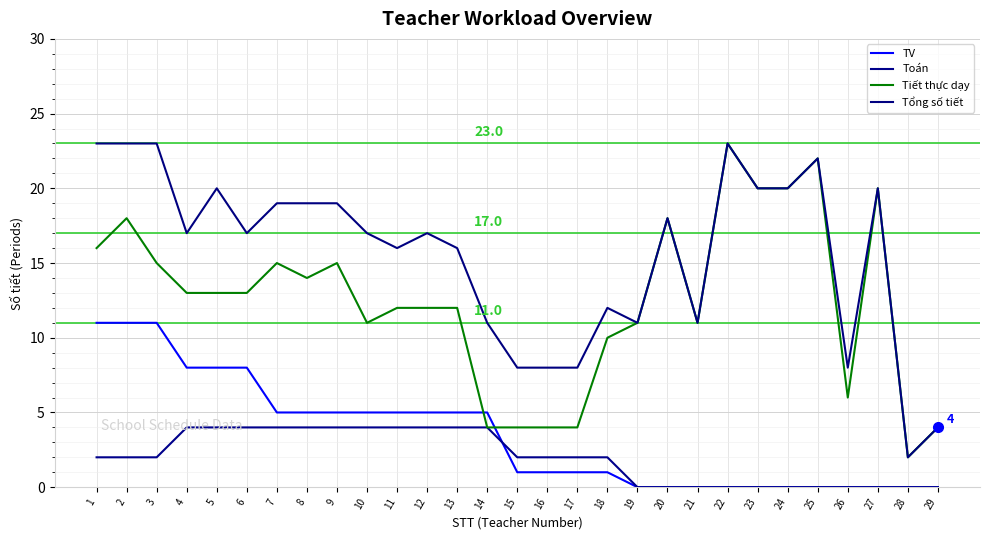

Rank the series by their maximum value, from highest to lowest.

Tiết thực dạy, Tổng số tiết, TV, Toán